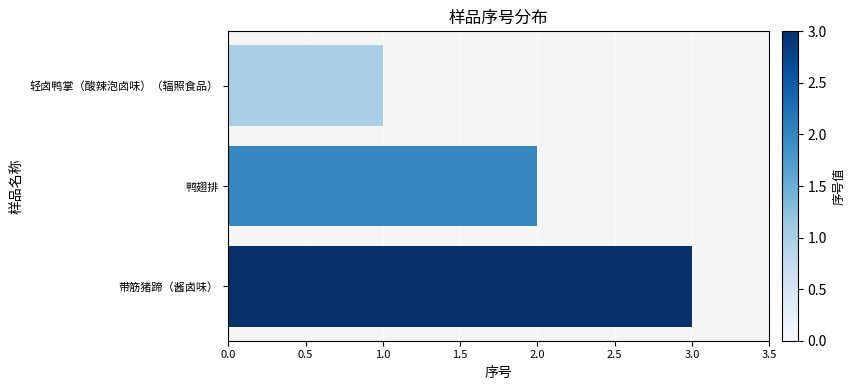

How many values are below 2?

1